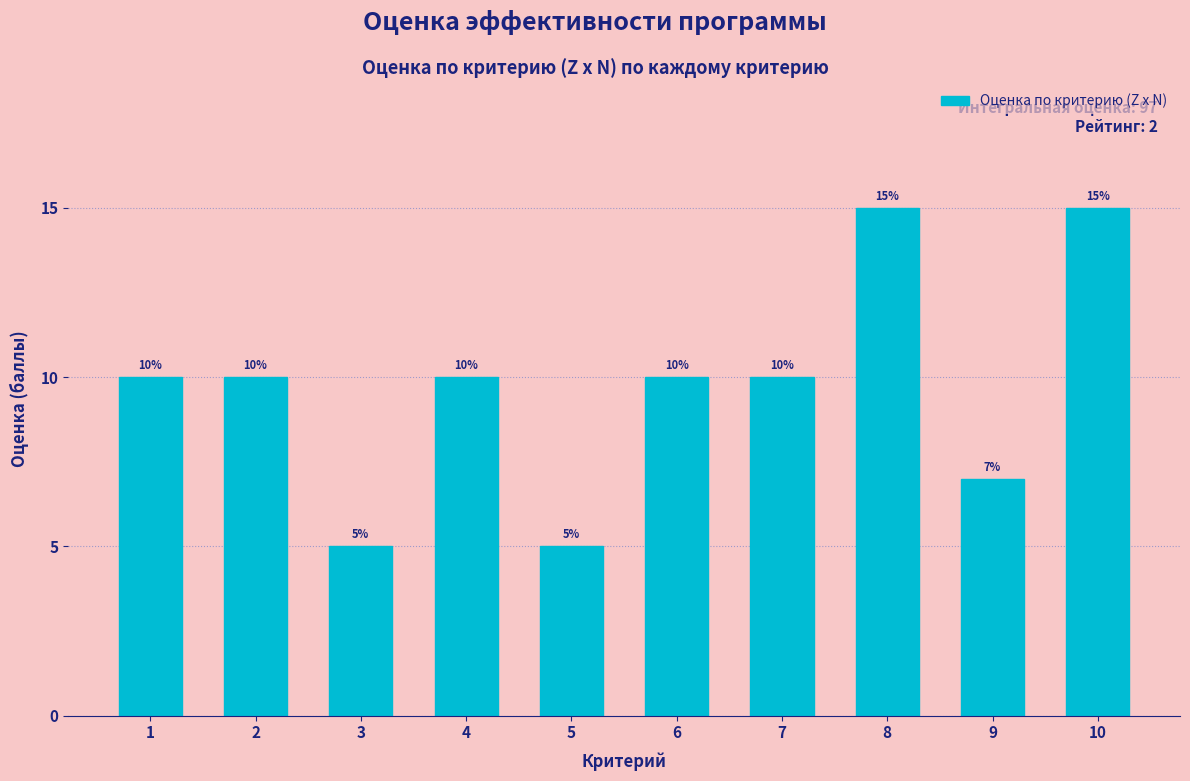

Reading right to left, transcribe all the data shown in this chart.

15	7	15	10	10	5	10	5	10	10